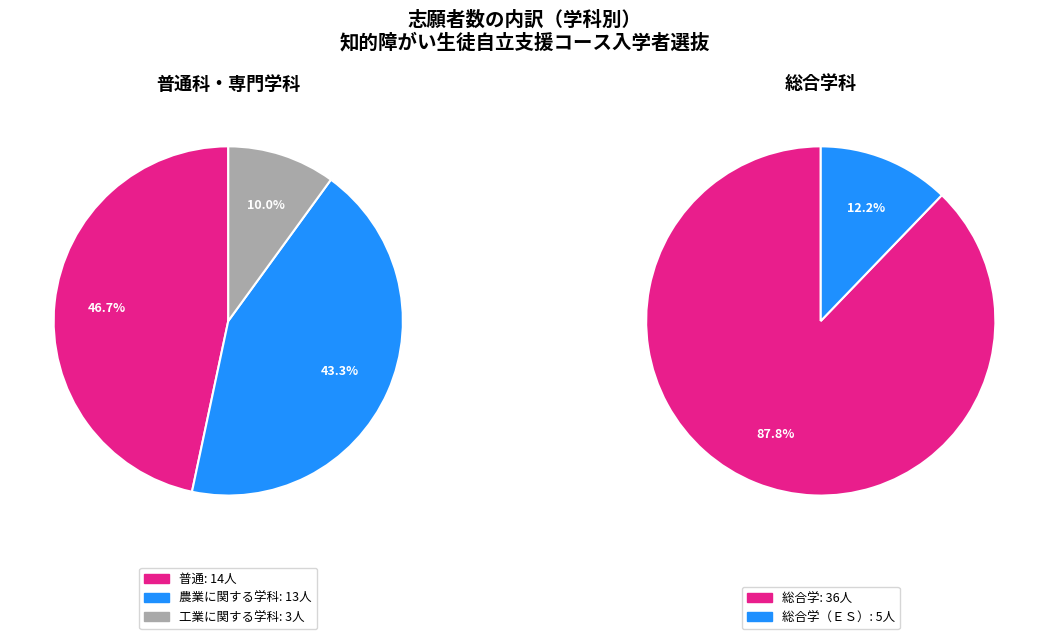

Which slice is the smallest?

工業に関する学科